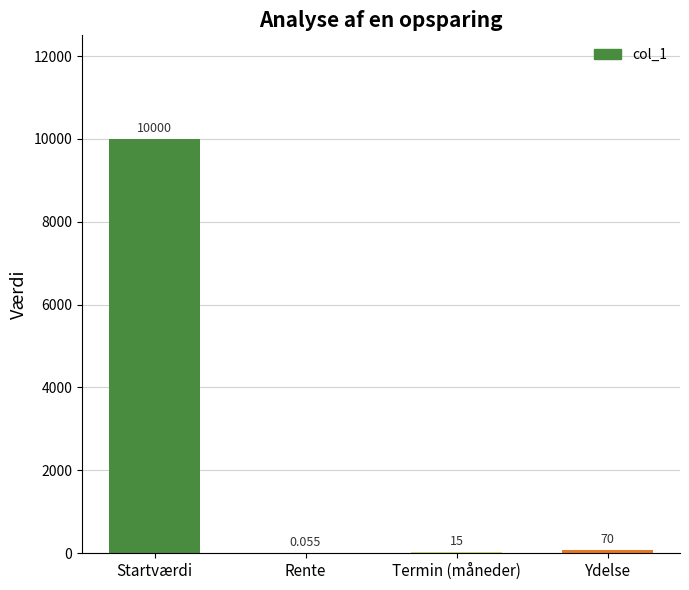

At which label is the value closest to 5000?

Ydelse